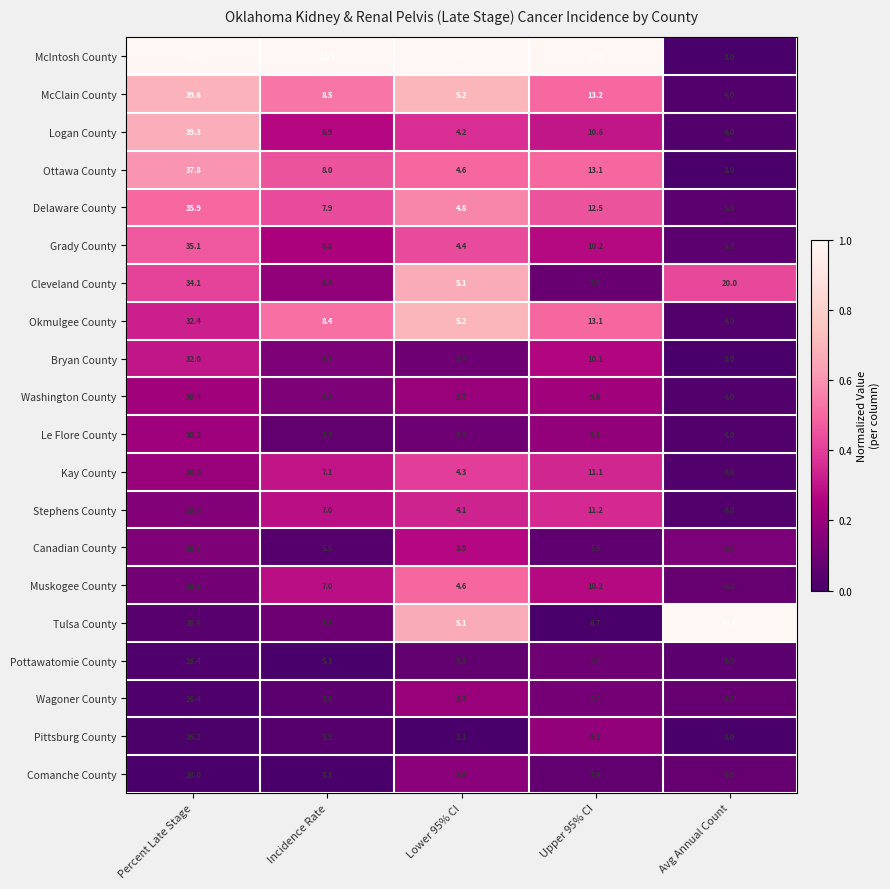

The value of Cleveland County at Upper 95% CI is 3.2. True or false?

False